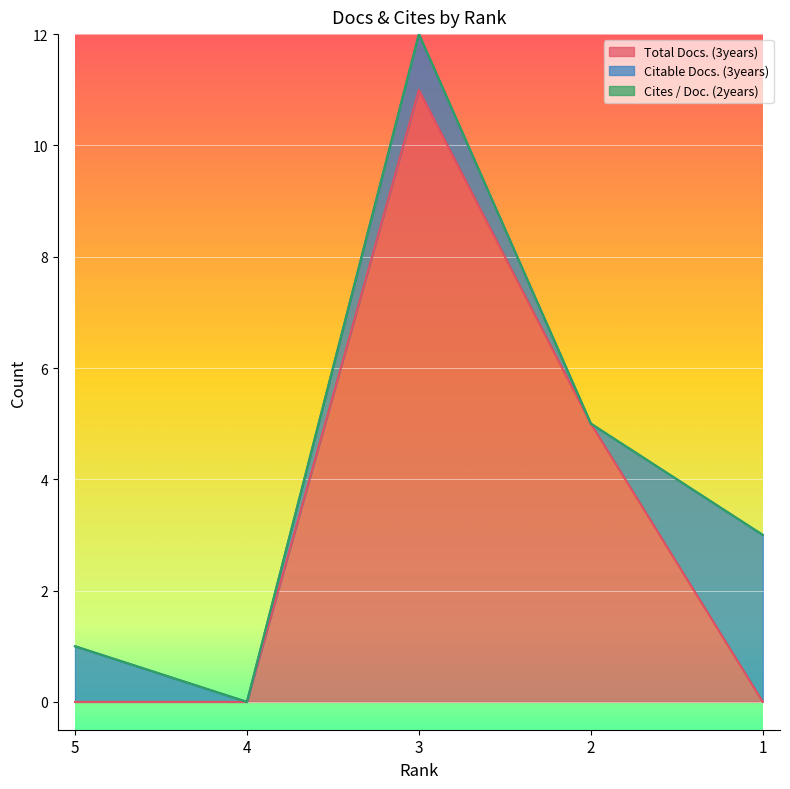

How many categories are shown in the chart?

5